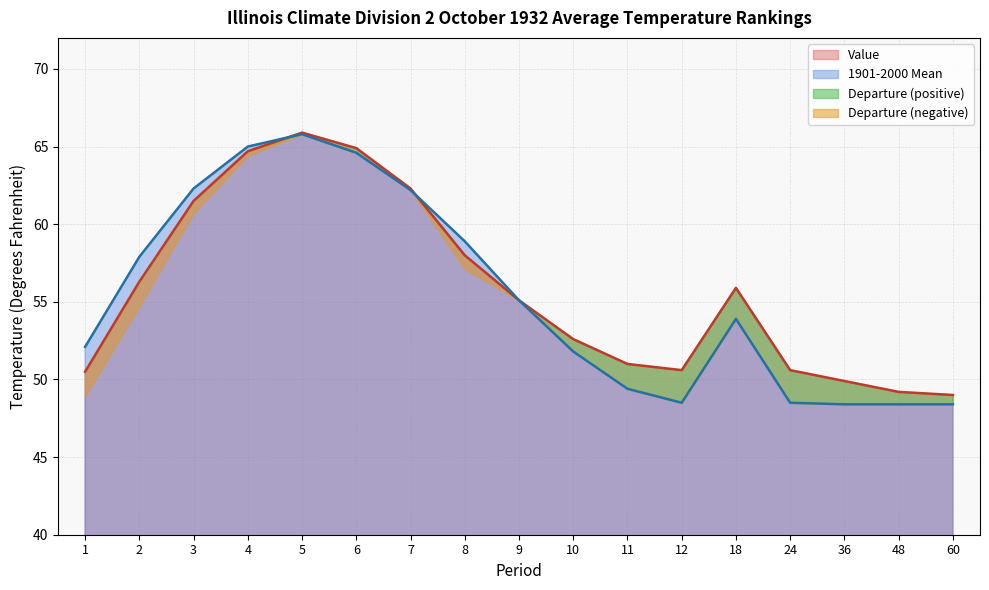

What is the difference between the maximum and minimum values in the 1901-2000 Mean series?

17.4